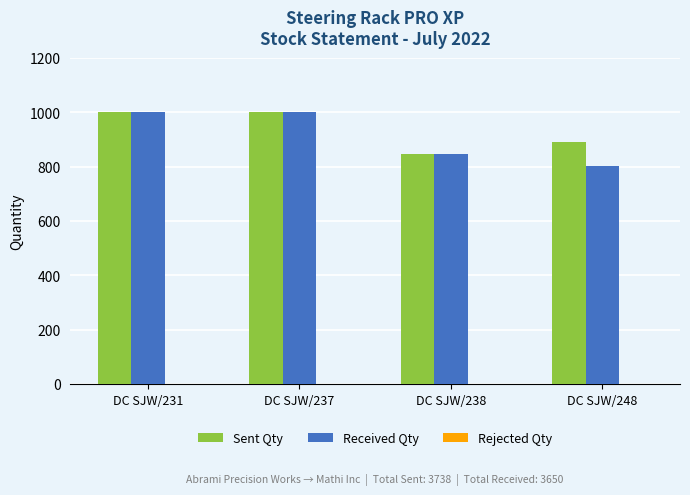

What is the total value across all series at DC SJW/238?

1696